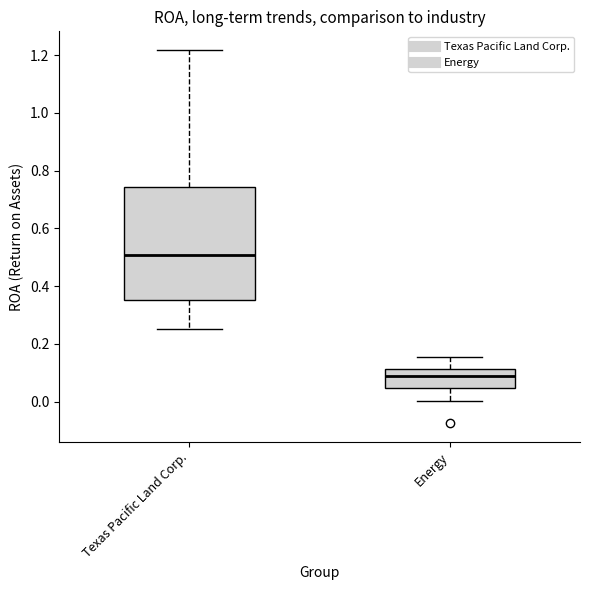

Where does the upper whisker of the box for Energy end on the y-axis? The values are not printed on the chart, so give them approximately, as read against the axis.

0.16